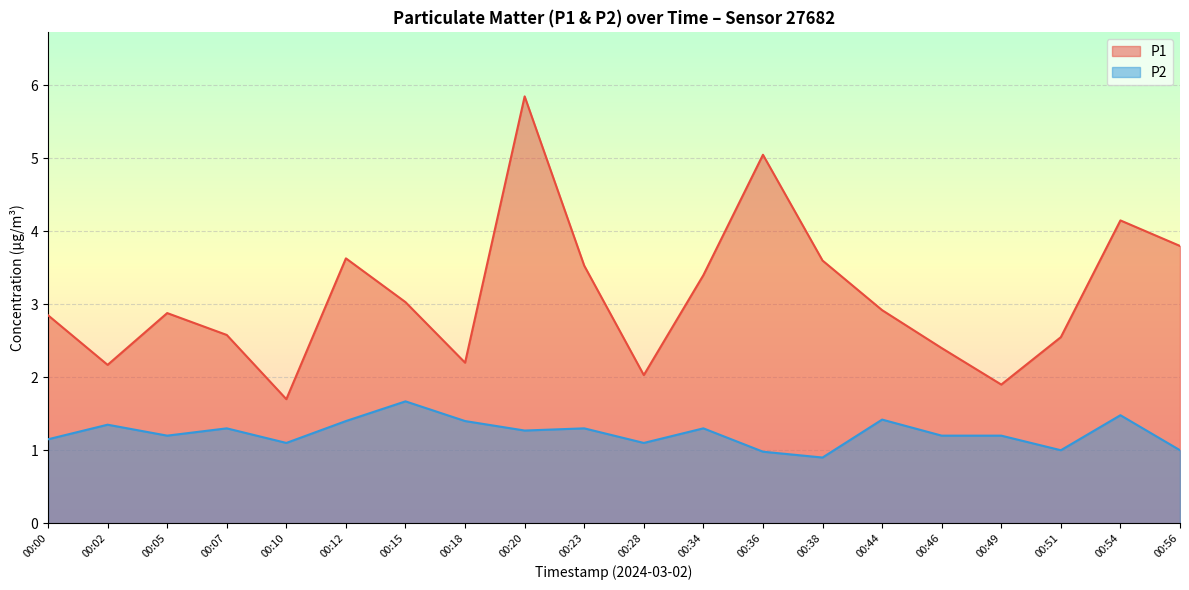

At how many categories does at least one series exceed 0?

20